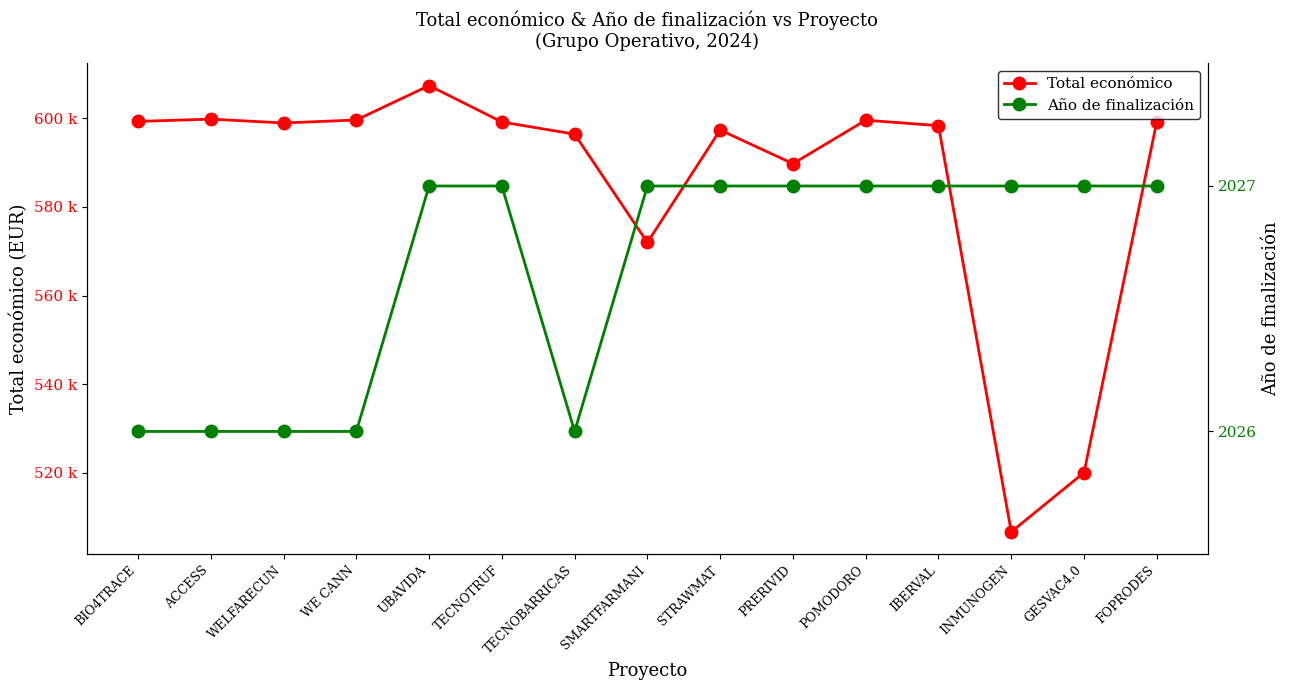

Reading left to right, what are all the values shown in this chart?

Total económico: BIO4TRACE=599262	ACCESS=599779	WELFARECUN=598909	WE CANN=599584	UBAVIDA=607342	TECNOTRUF=599131	TECNOBARRICAS=596384	SMARTFARMANI=571965	STRAWMAT=597320	PRERIVID=589731	POMODORO=599540	IBERVAL=598303	INMUNOGEN=506703	GESVAC4.0=520062	FOPRODES=599211
Año de finalización: BIO4TRACE=2026	ACCESS=2026	WELFARECUN=2026	WE CANN=2026	UBAVIDA=2027	TECNOTRUF=2027	TECNOBARRICAS=2026	SMARTFARMANI=2027	STRAWMAT=2027	PRERIVID=2027	POMODORO=2027	IBERVAL=2027	INMUNOGEN=2027	GESVAC4.0=2027	FOPRODES=2027